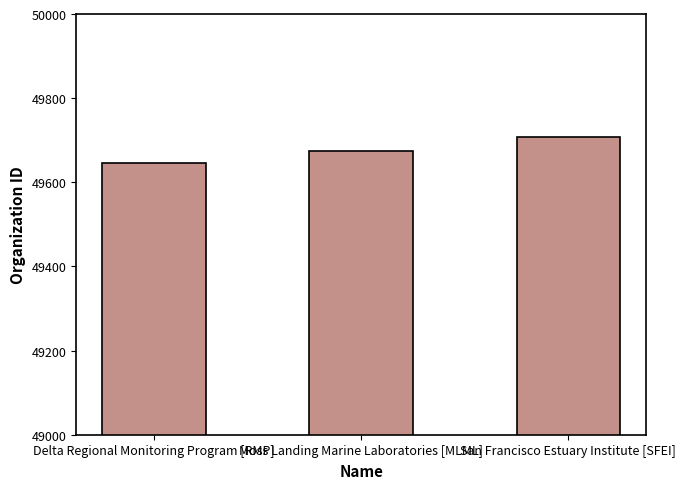

What value does the data have at San Francisco Estuary Institute [SFEI]?

49707